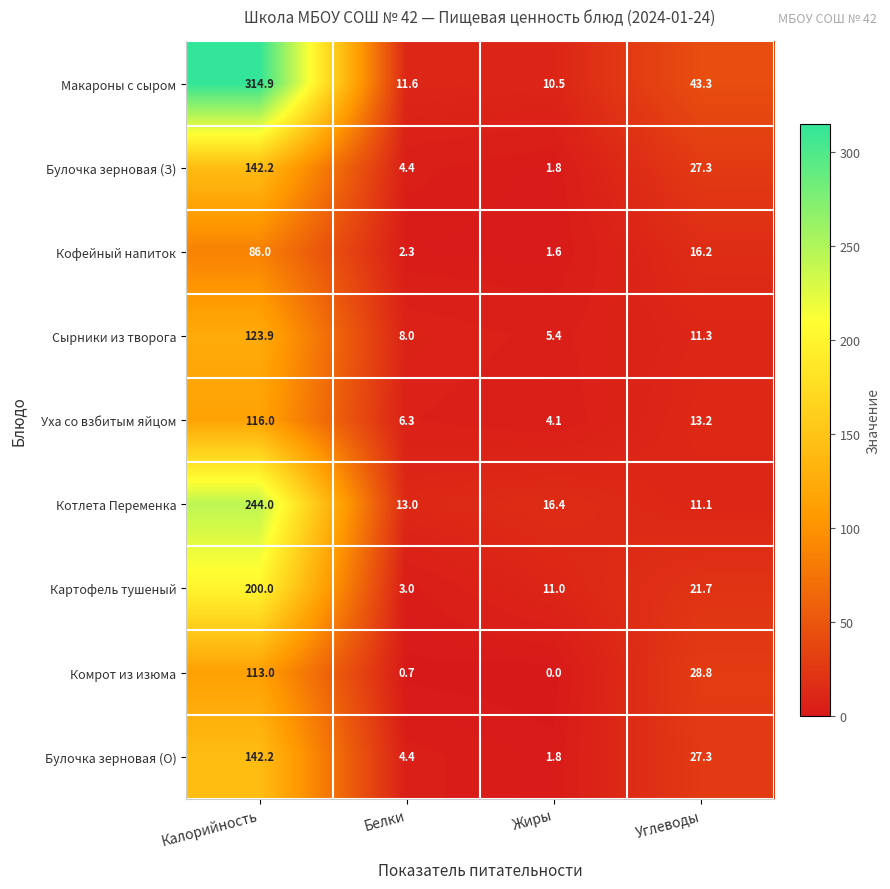

Which series has the widest spread of values?

Макароны с сыром